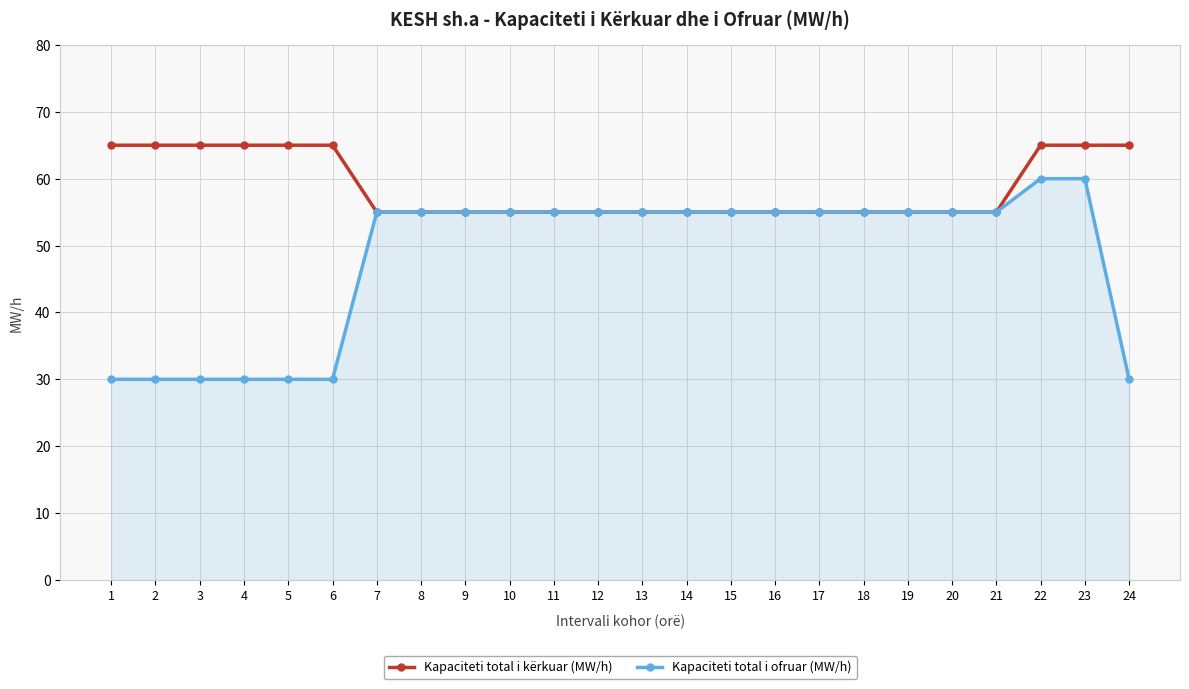

What is the sum of all Kapaciteti total i ofruar (MW/h) values?

1155